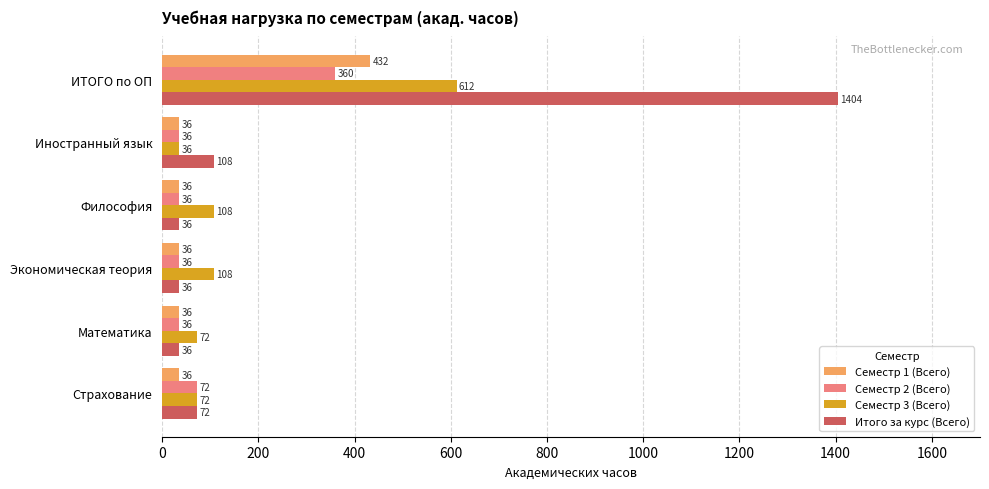

Which series has the largest total across all categories?

Итого за курс (Всего)